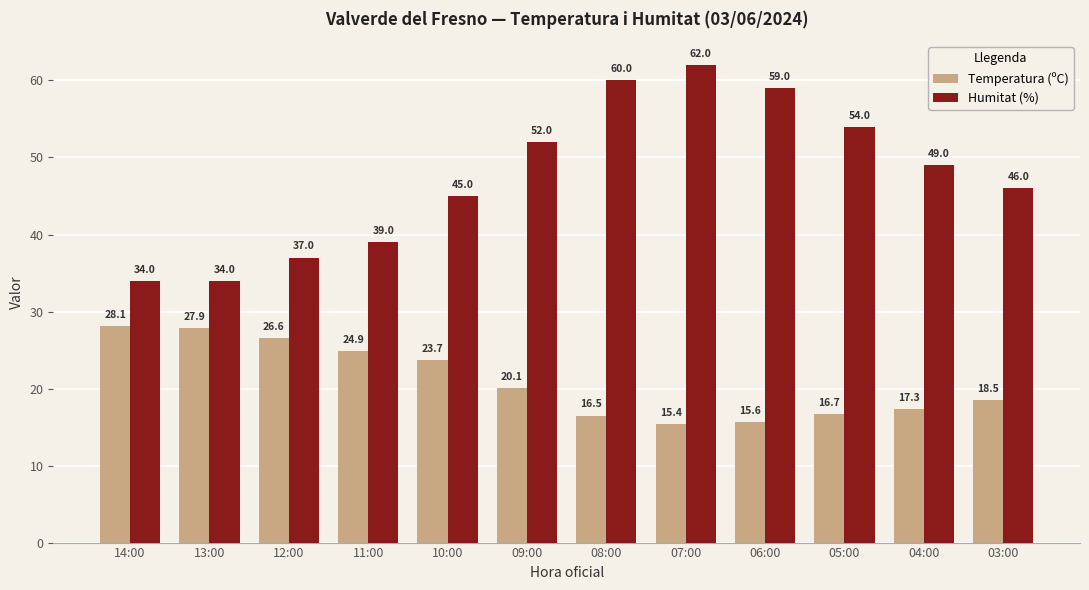

What is the maximum value for Temperatura (ºC)?

28.1